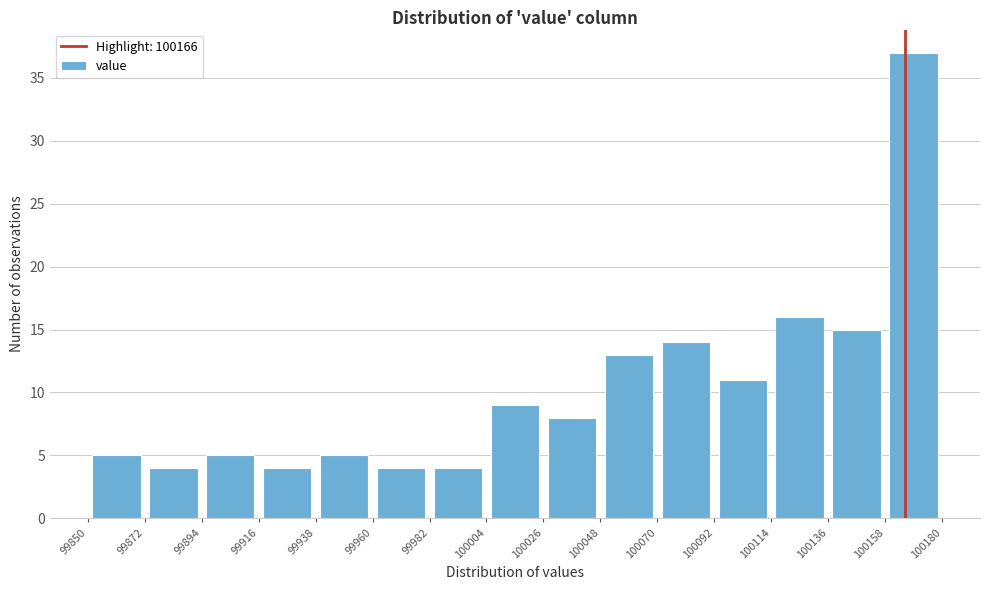

Over which range of the x-axis is the bar tallest?

100158 to 100180